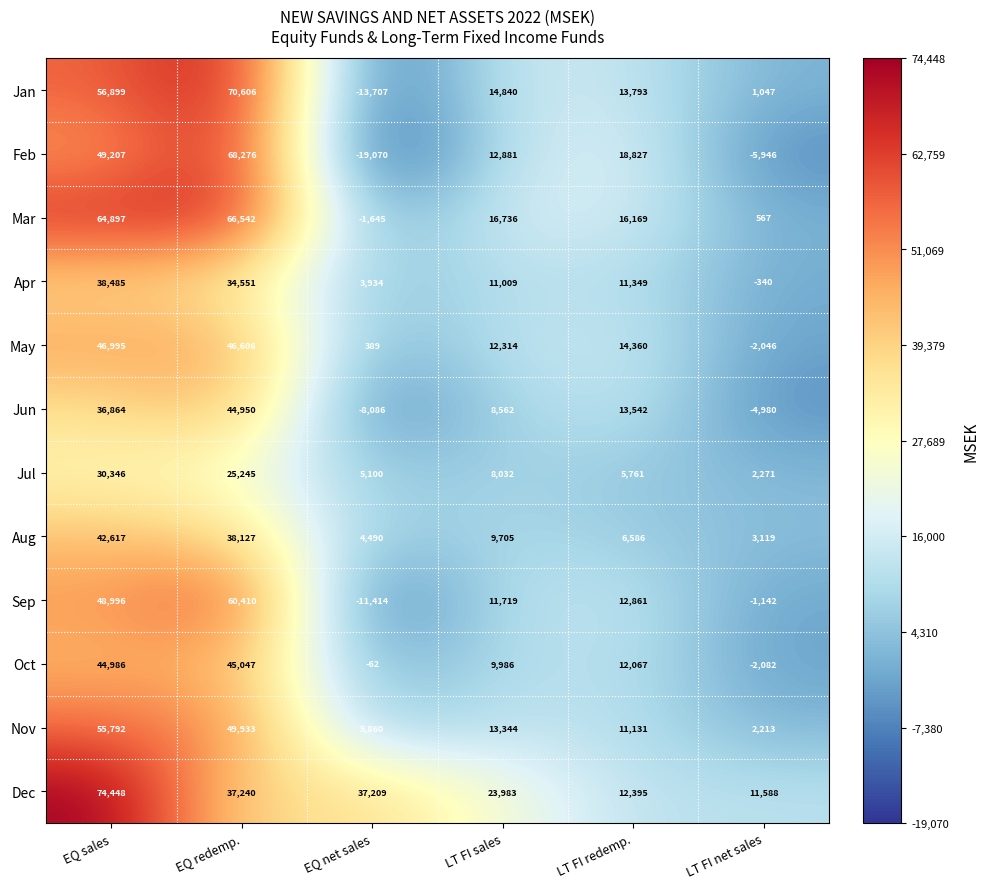

The Aug series shows 3119 at LT FI net sales. True or false?

True